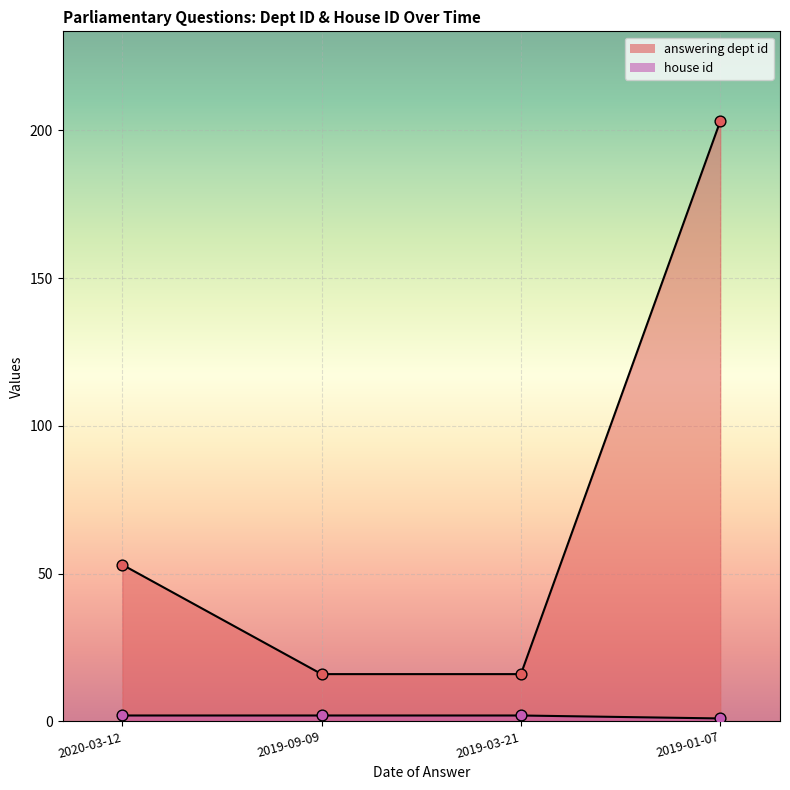

Is the value of answering dept id at 2019-01-07 greater than the value of house id at 2019-03-21?

Yes